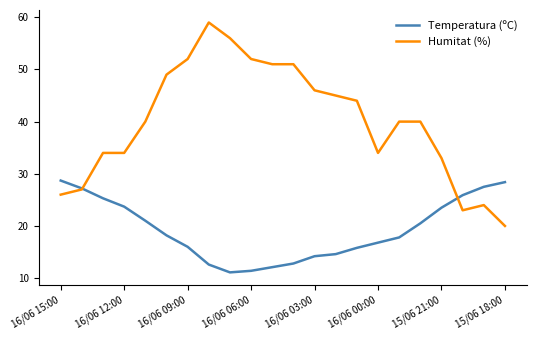

What is the greatest value displayed?

59.0